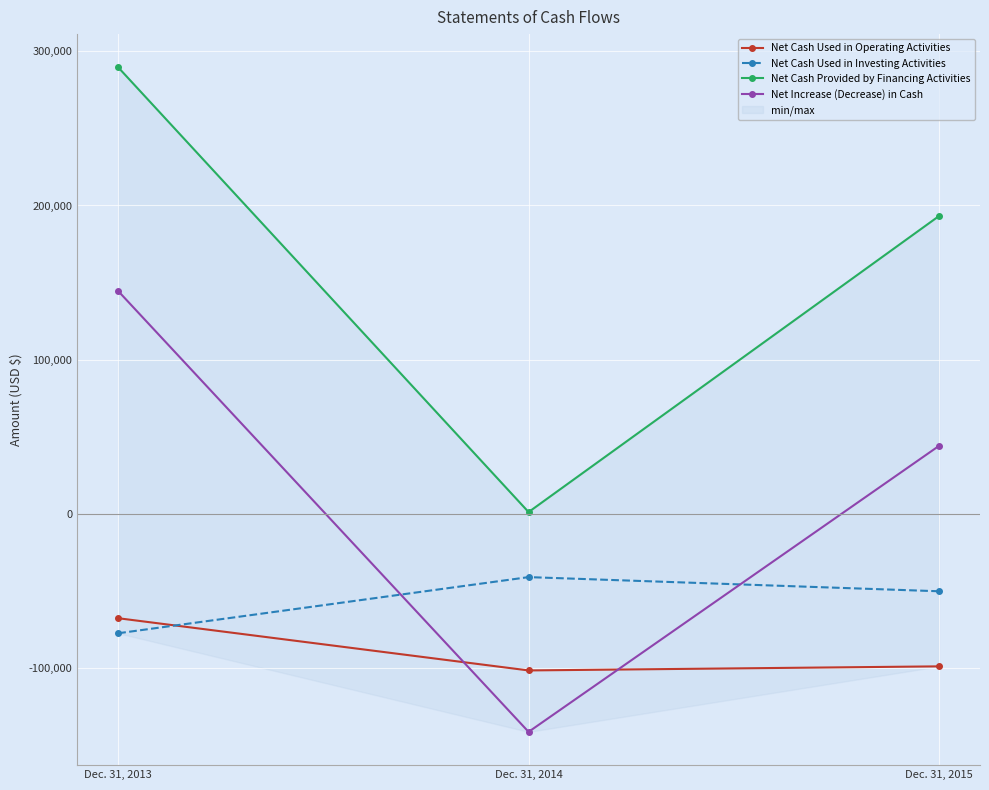

Is it true that Net Increase (Decrease) in Cash equals 44088 at Dec. 31, 2015?

True